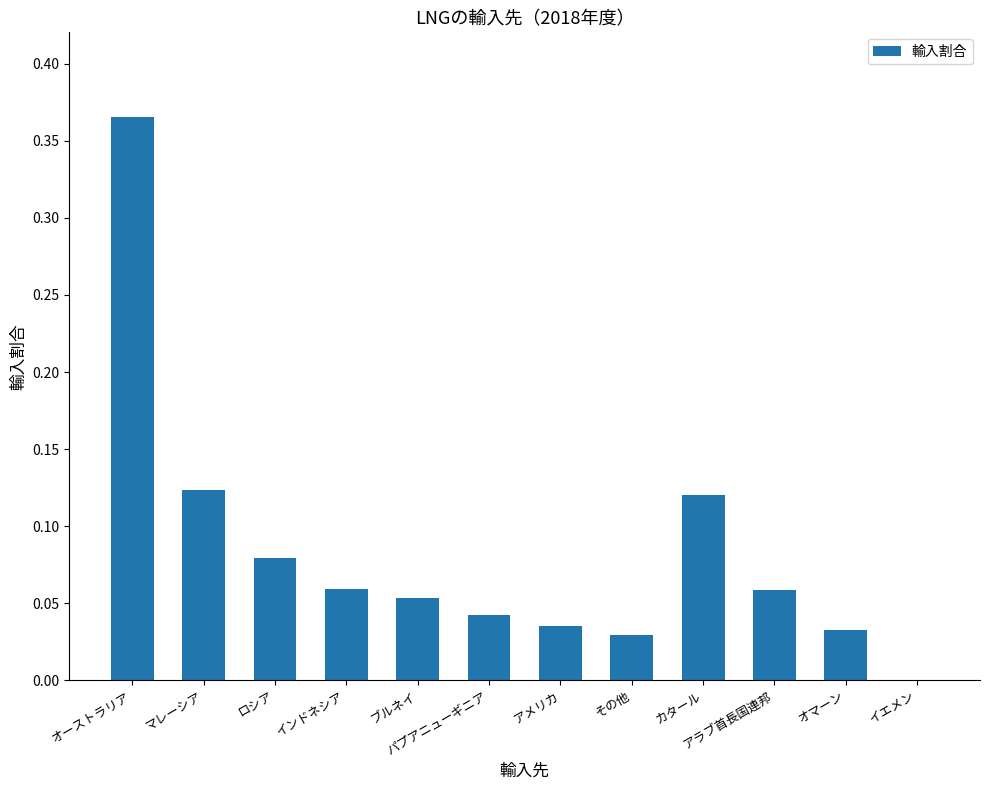

What is the sum of all values?

1.0